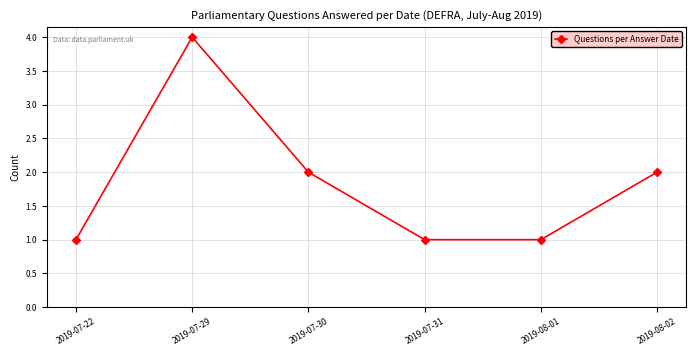

Approximately how many times larger is the value at 2019-08-01 compared to 2019-07-22?

1.0